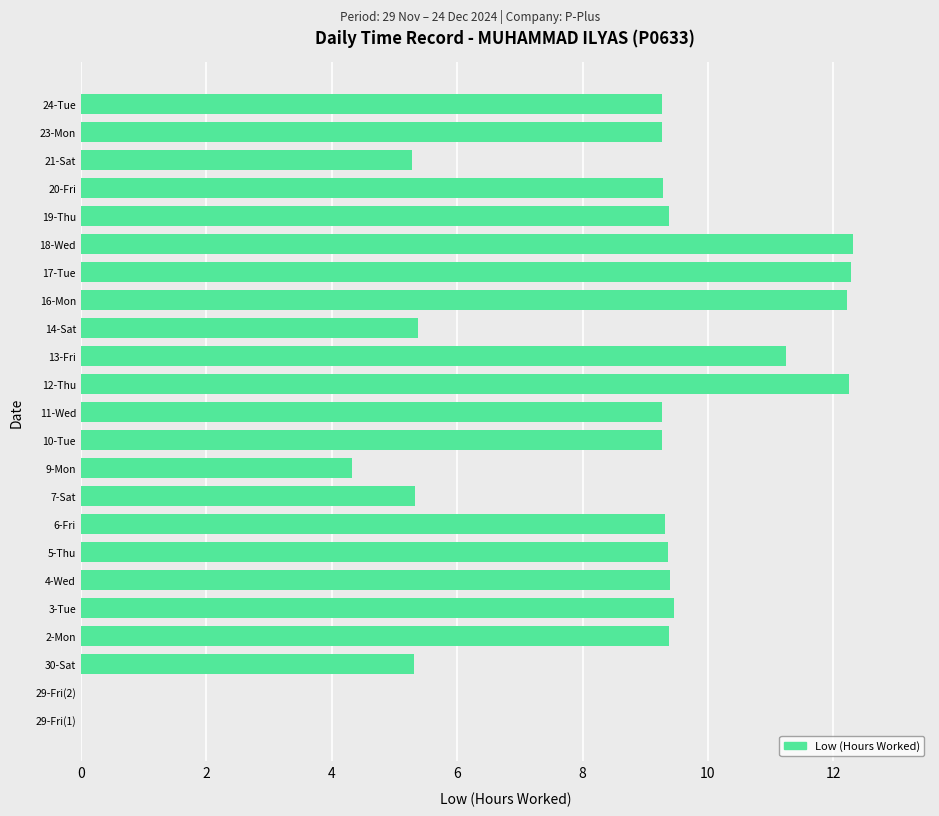

What is the sum of all values?

188.6